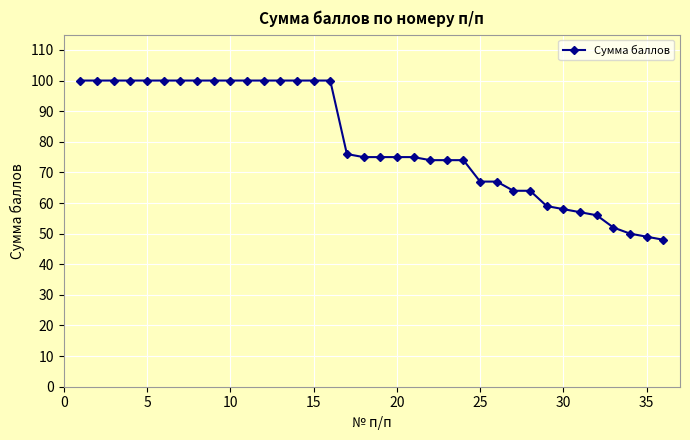

What is the value of the 29th point from the left?

59